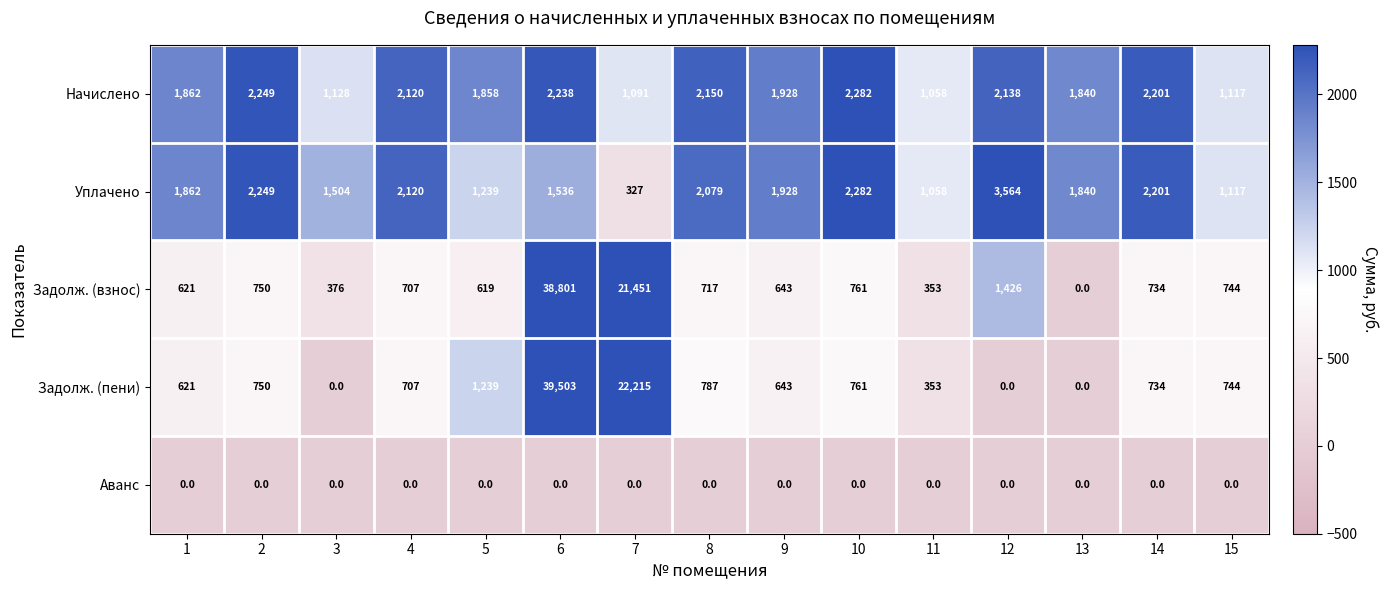

How many distinct data groups are displayed?

5